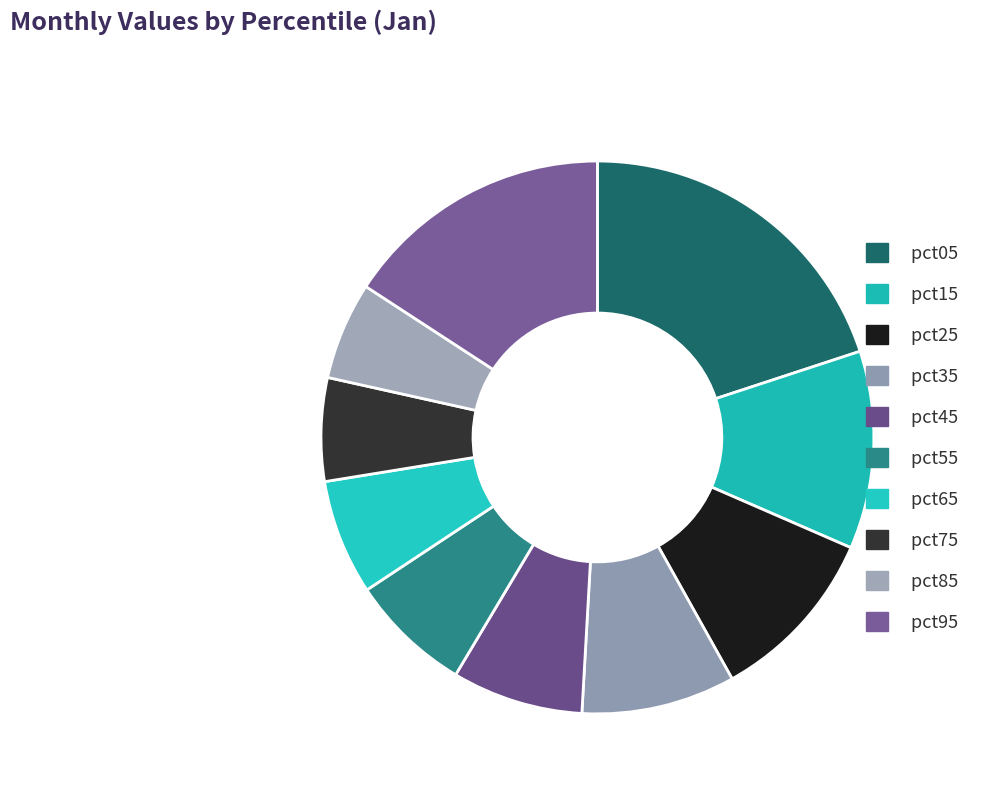

Is it true that pct15 is 12% of the pie?

True